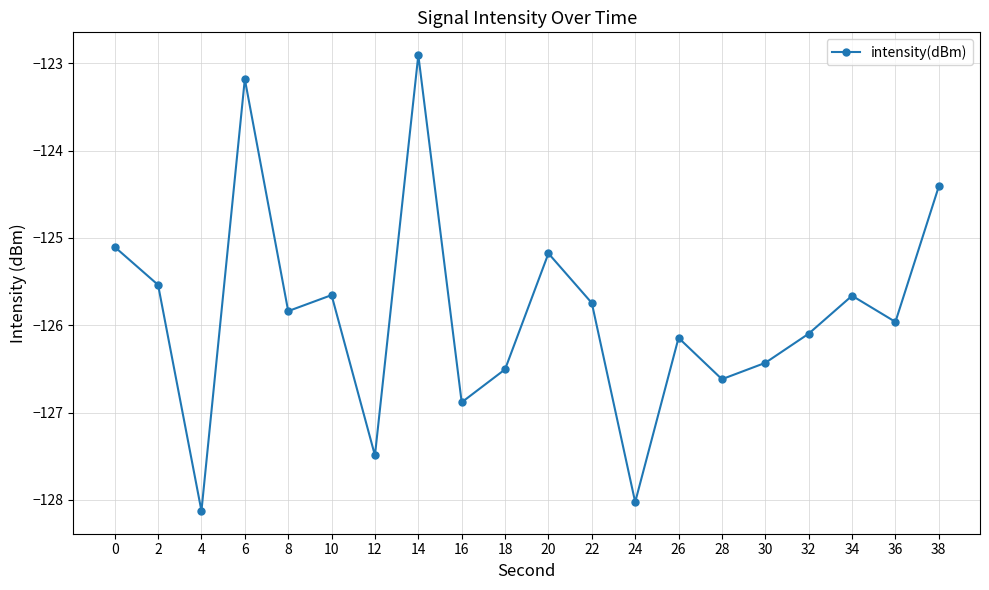

What is the difference between the maximum and minimum values?

5.2